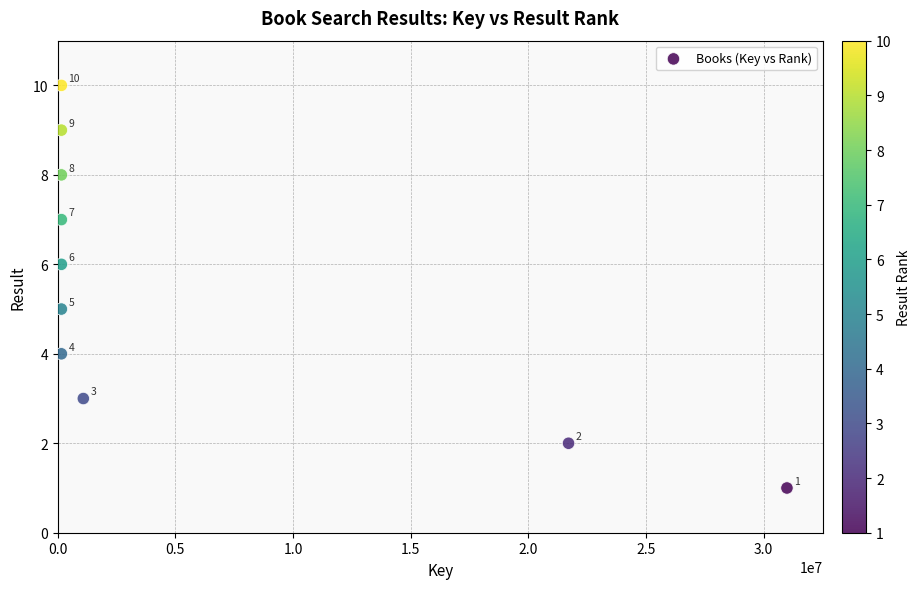

What Y value in the scatter plot is closest to 5?

5